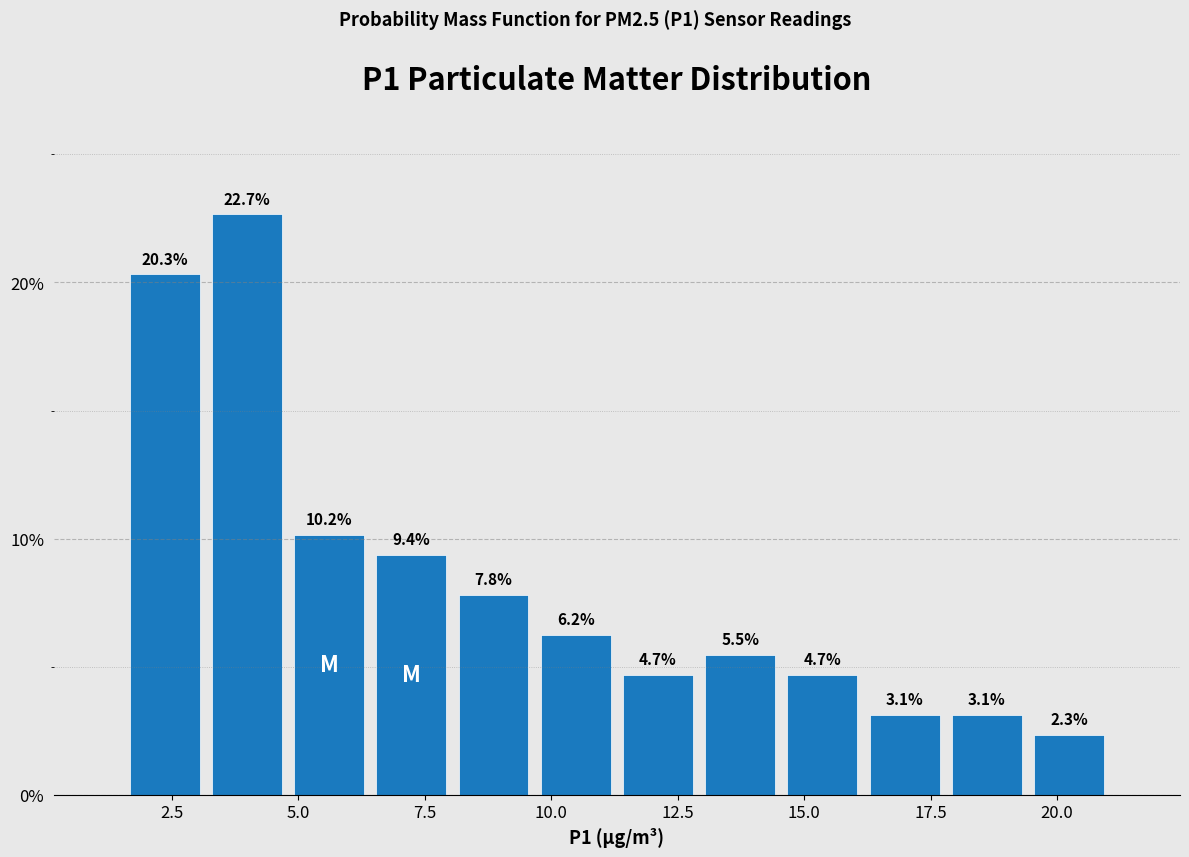

Around what value on the x-axis is the tallest bar? Give the approximate position of its centre, as read against the axis.

4.0